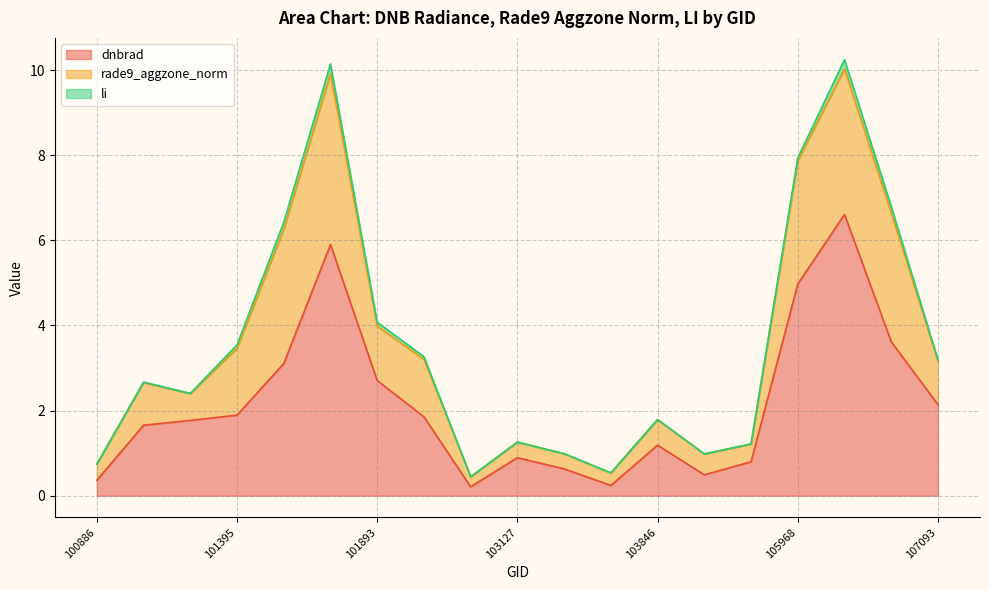

How many data points in dnbrad are less than 1?

7